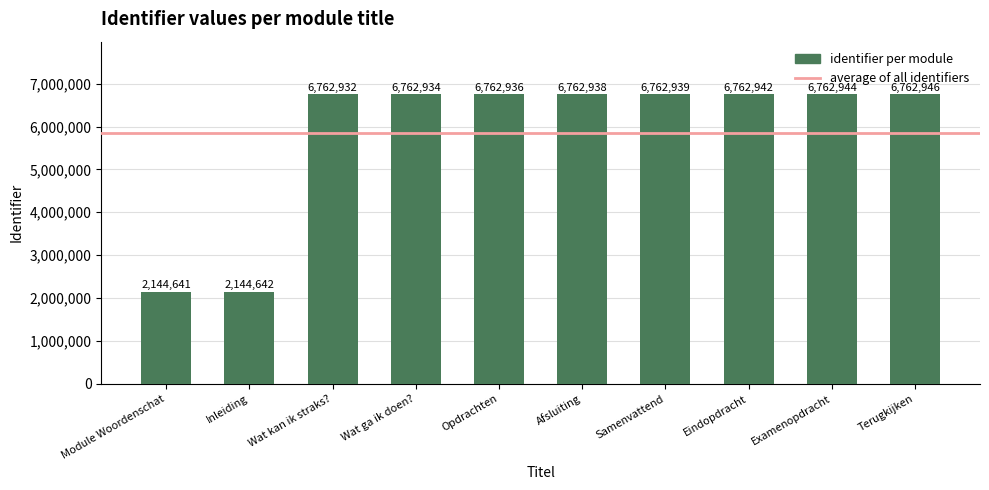

How many bars are there in total?

10